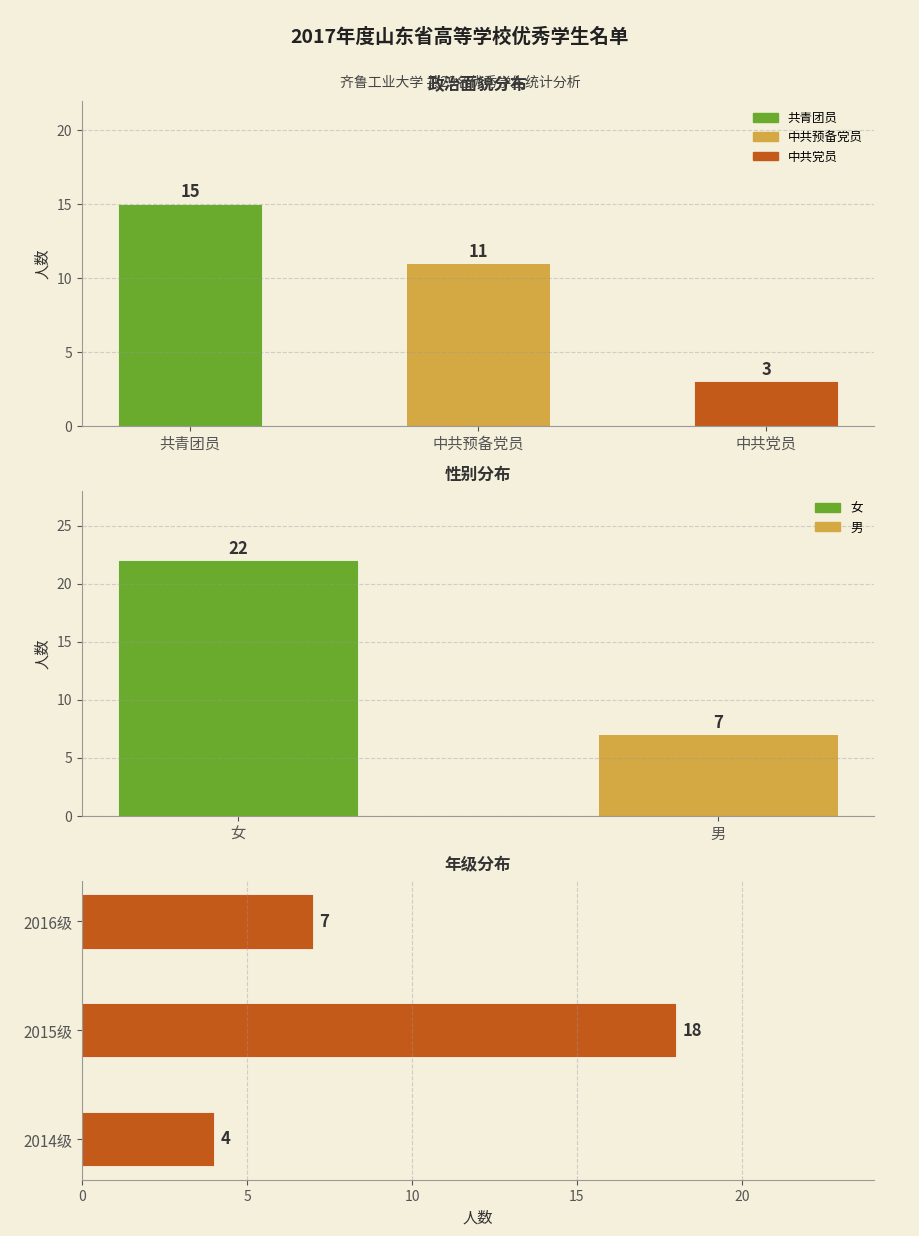

What is the label of the 1st bar from the left?

2014级